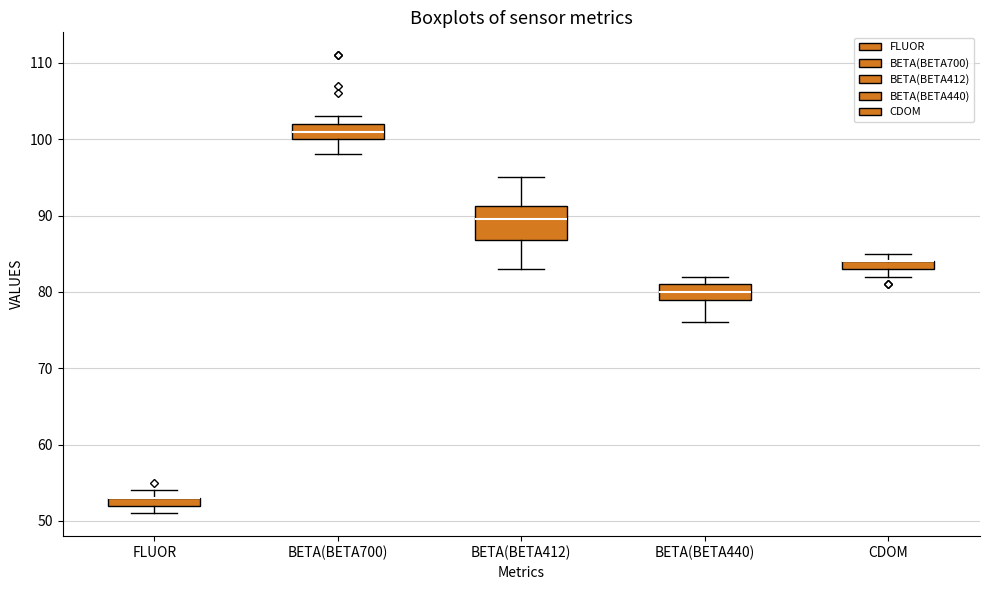

Where is the upper edge of the box for BETA(BETA412) on the y-axis? The values are not printed on the chart, so give them approximately, as read against the axis.

91